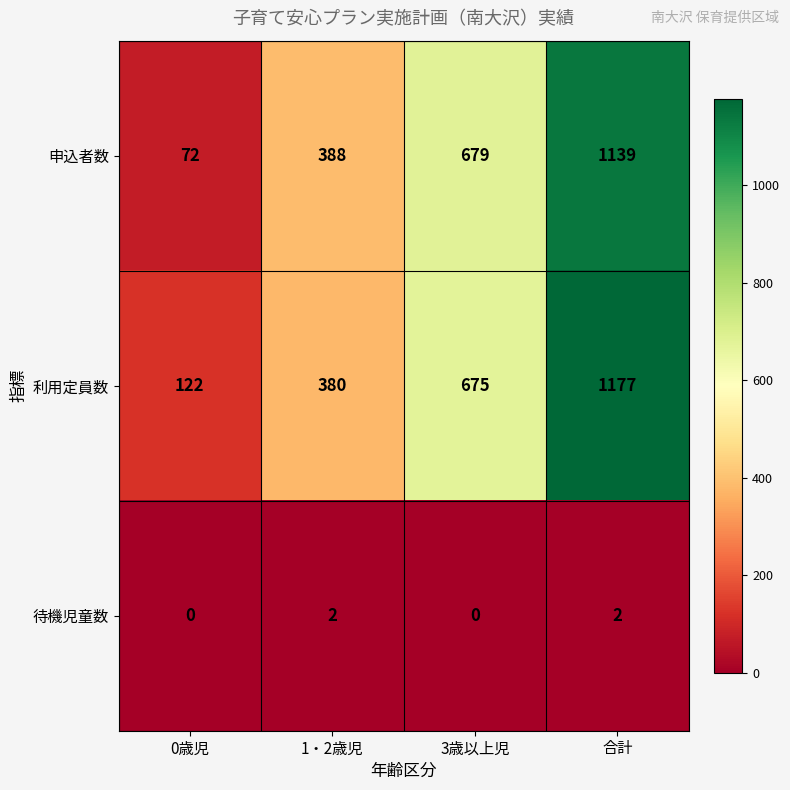

What is the sum of all 利用定員数 values?

2354